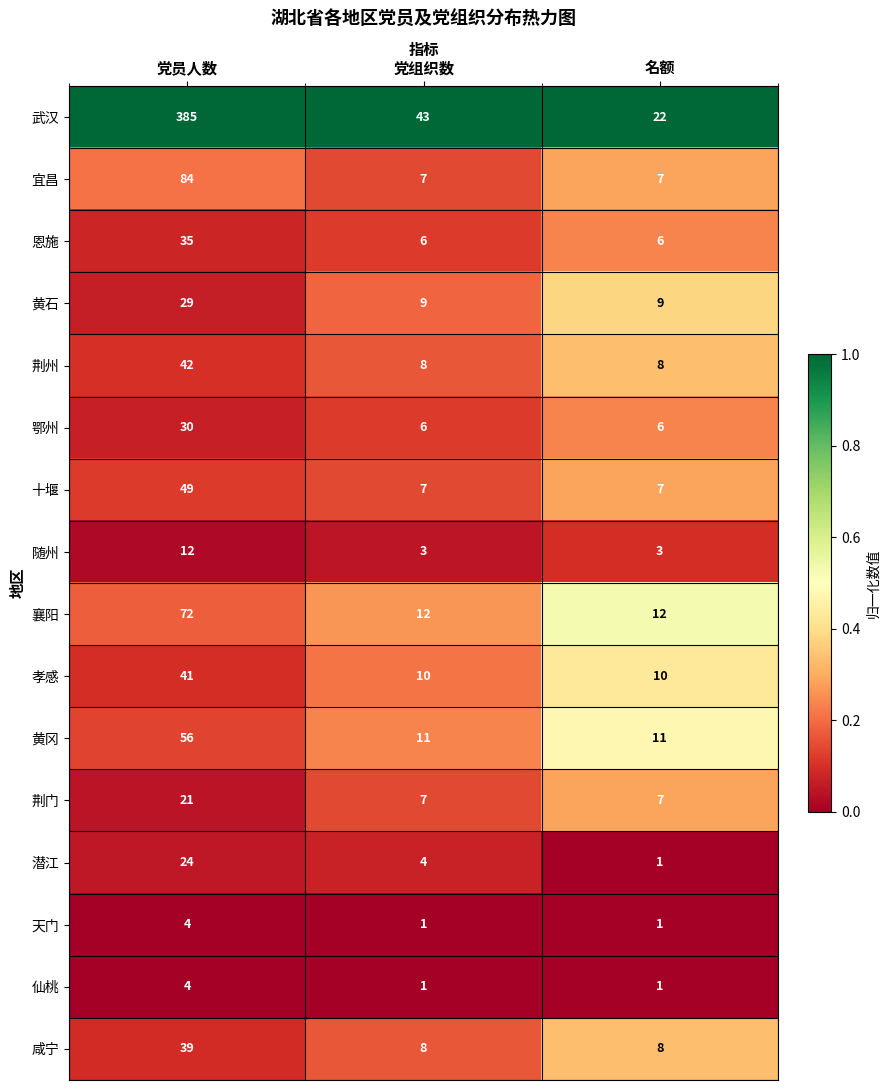

What value does the 仙桃 series have at 党员人数?

4